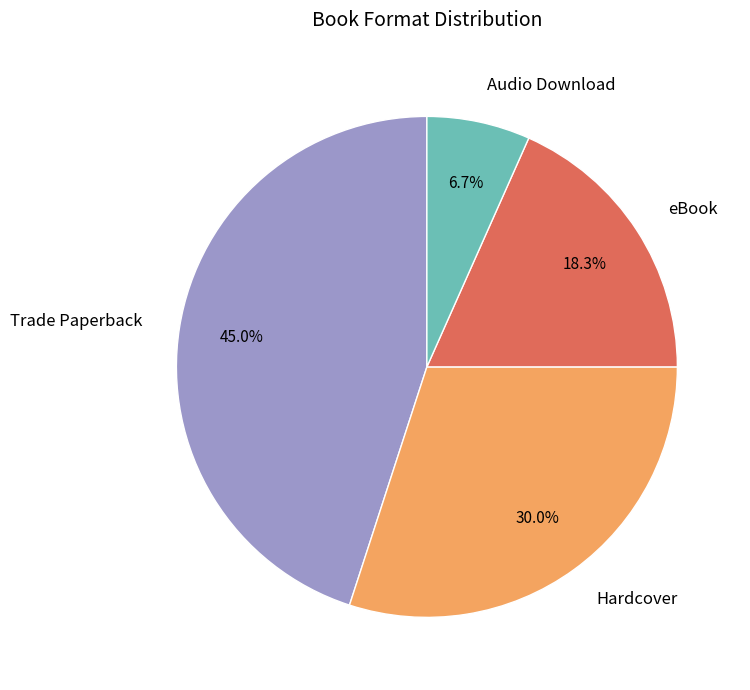

True or false: eBook accounts for 18% of the total.

True